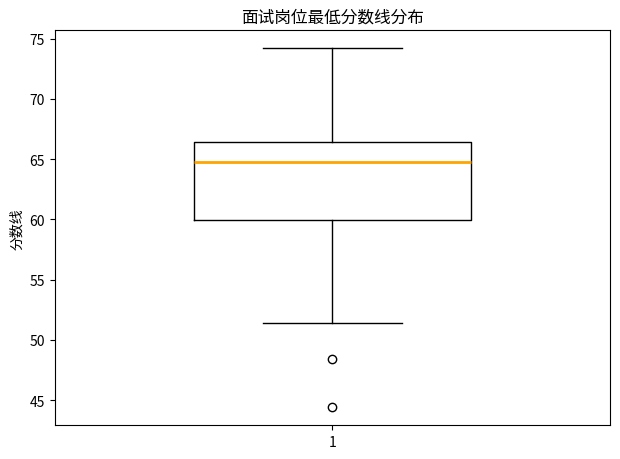

Transcribe this box plot: give where the median line is, the range the box spans, and where the two whiskers end, as read against the y-axis. The values are not printed on the chart, so give them approximately, as read against the axis.

median 65.0, box 60.0 to 66.5, whiskers 51.5 to 74.0